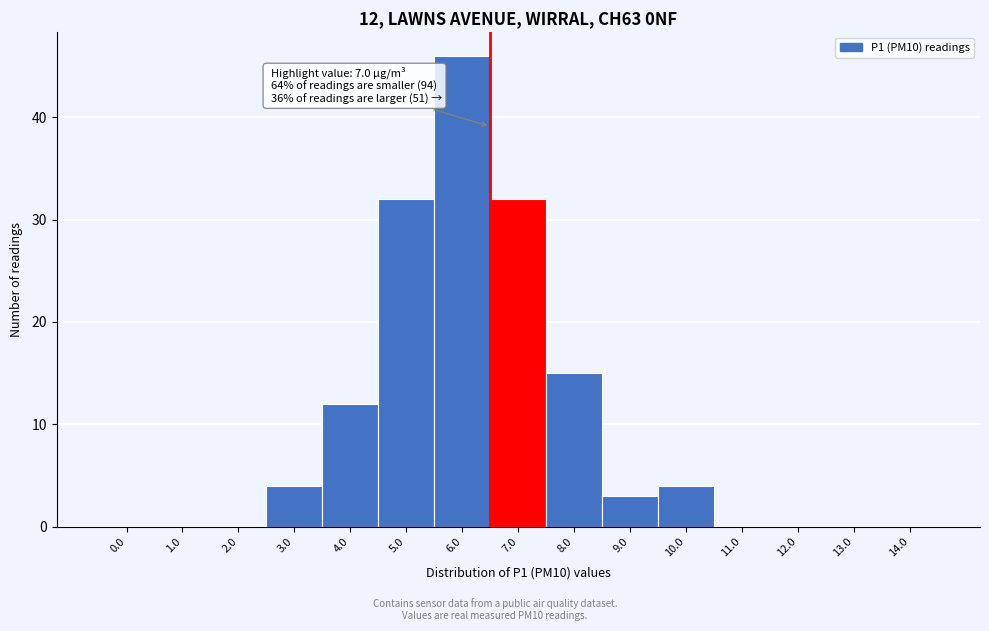

Reading left to right, list all the values displayed in this chart.

0.0=0	1.0=0	2.0=0	3.0=4	4.0=12	5.0=32	6.0=46	7.0=32	8.0=15	9.0=3	10.0=4	11.0=0	12.0=0	13.0=0	14.0=0